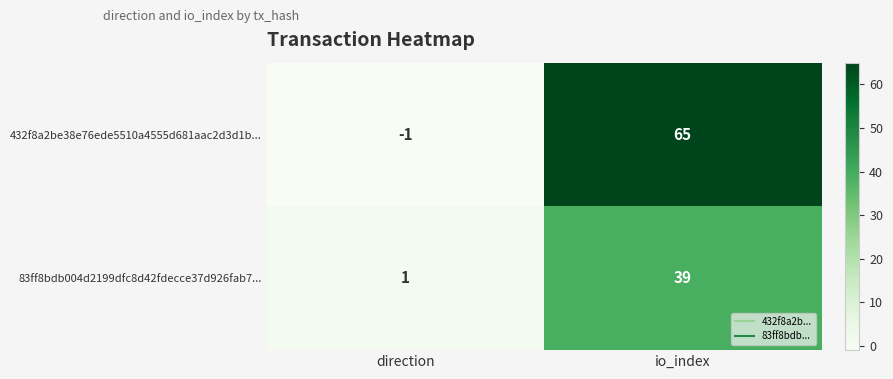

Between direction and io_index, which series saw the biggest shift?

432f8a2be38e76ede5510a4555d681aac2d3d1b...